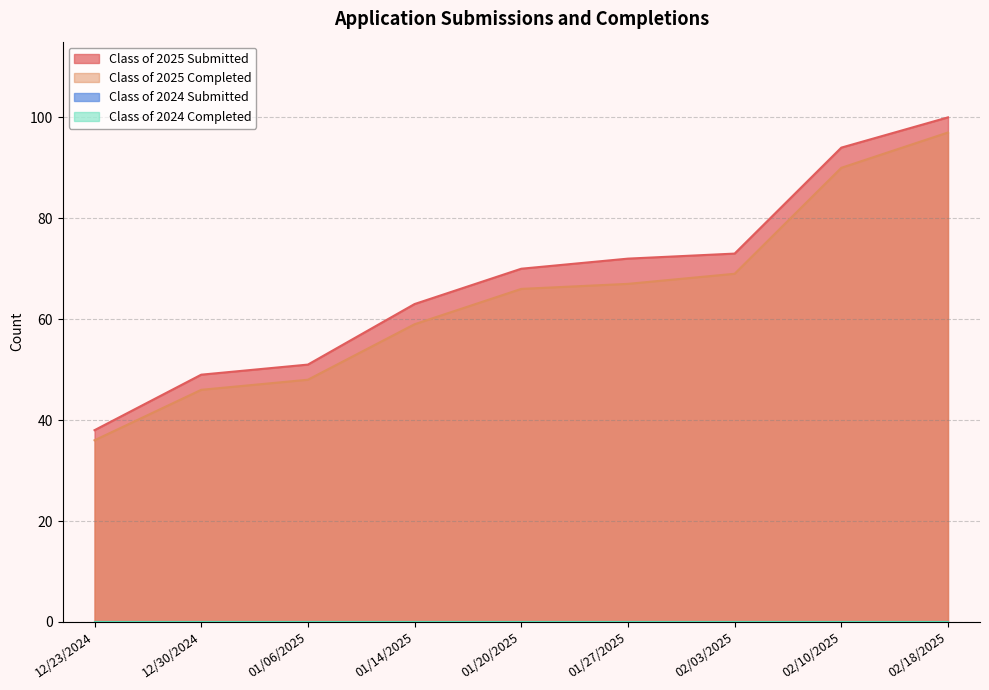

Reading left to right, extract all data points from this chart.

Class of 2025 Submitted: 38	49	51	63	70	72	73	94	100
Class of 2025 Completed: 36	46	48	59	66	67	69	90	97